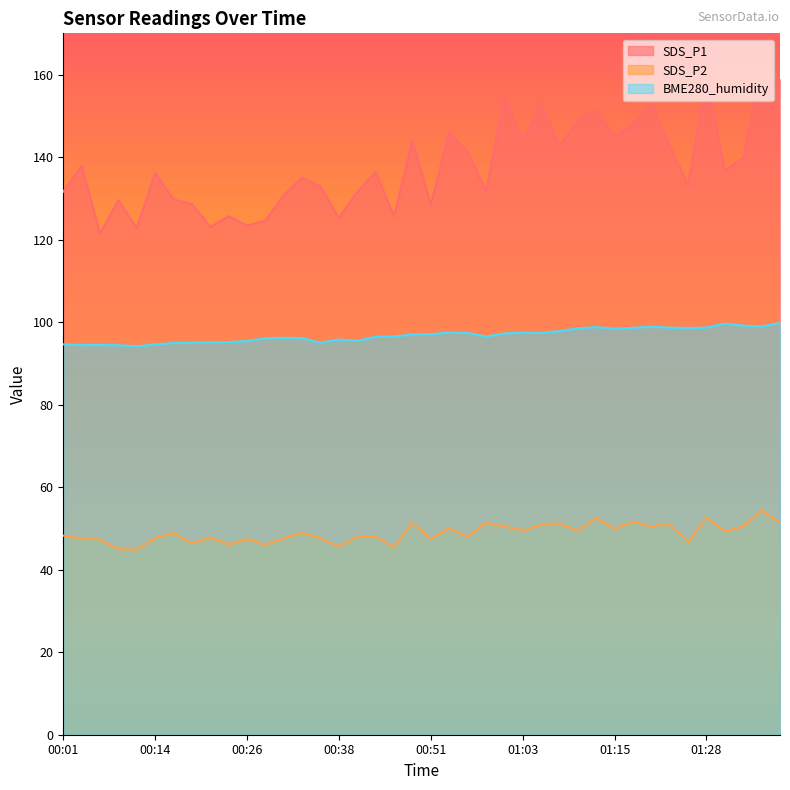

Rank the series by their average value, from highest to lowest.

SDS_P1, BME280_humidity, SDS_P2